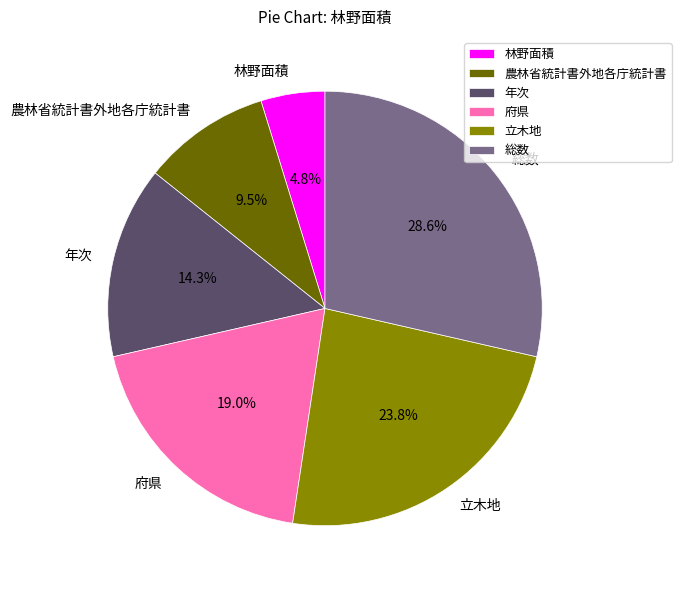

How many segments does this pie chart have?

6